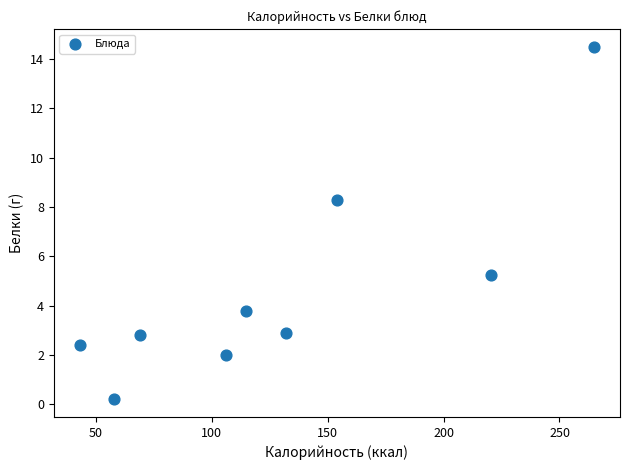

What Y value in the scatter plot is closest to 7?

8.3